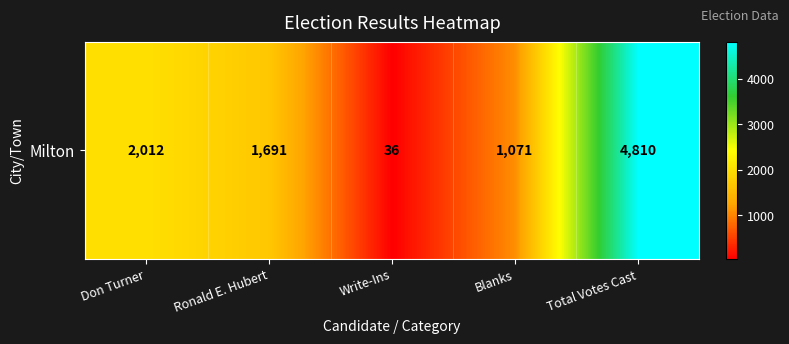

How many values are below 1691?

2